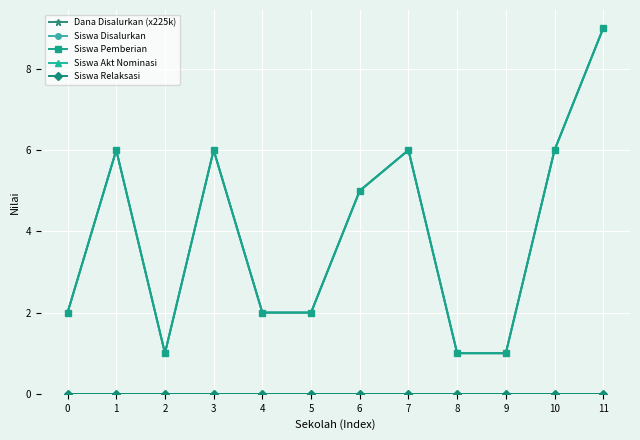

The Siswa Disalurkan series shows 2 at 1. True or false?

False